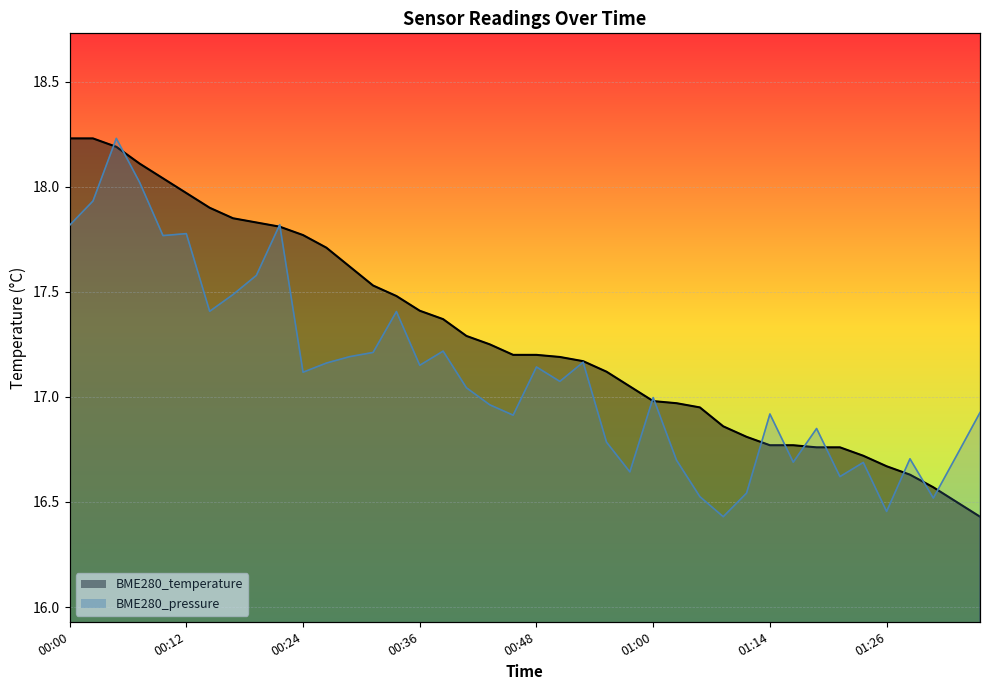

Reading right to left, what are all the values shown in this chart?

BME280_temperature: 01:36=16.4	01:33=16.5	01:31=16.6	01:28=16.6	01:26=16.7	01:23=16.7	01:21=16.8	01:18=16.8	01:16=16.8	01:14=16.8	01:11=16.8	01:08=16.9	01:06=16.9	01:03=17.0	01:00=17.0	00:58=17.1	00:56=17.1	00:53=17.2	00:51=17.2	00:48=17.2	00:46=17.2	00:43=17.2	00:41=17.3	00:39=17.4	00:36=17.4	00:34=17.5	00:31=17.5	00:29=17.6	00:26=17.7	00:24=17.8	00:22=17.8	00:19=17.8	00:17=17.9	00:14=17.9	00:12=18.0	00:09=18.0	00:07=18.1	00:05=18.2	00:02=18.2	00:00=18.2
BME280_pressure: 01:36=16.9	01:33=16.7	01:31=16.5	01:28=16.7	01:26=16.5	01:23=16.7	01:21=16.6	01:18=16.8	01:16=16.7	01:14=16.9	01:11=16.5	01:08=16.4	01:06=16.5	01:03=16.7	01:00=17.0	00:58=16.6	00:56=16.8	00:53=17.2	00:51=17.1	00:48=17.1	00:46=16.9	00:43=17.0	00:41=17.0	00:39=17.2	00:36=17.2	00:34=17.4	00:31=17.2	00:29=17.2	00:26=17.2	00:24=17.1	00:22=17.8	00:19=17.6	00:17=17.5	00:14=17.4	00:12=17.8	00:09=17.8	00:07=18.0	00:05=18.2	00:02=17.9	00:00=17.8